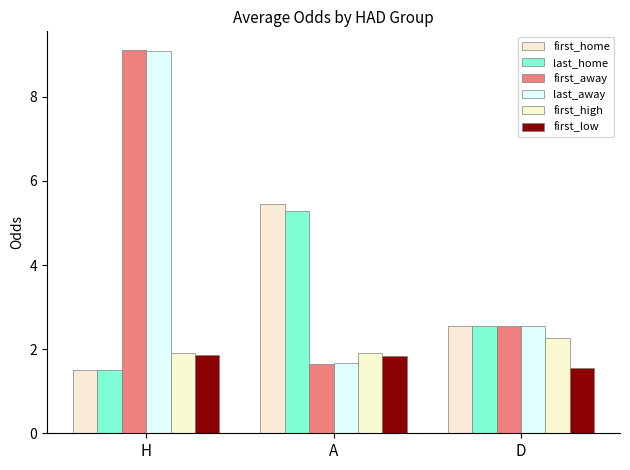

Which series changed the most between H and D?

first_away